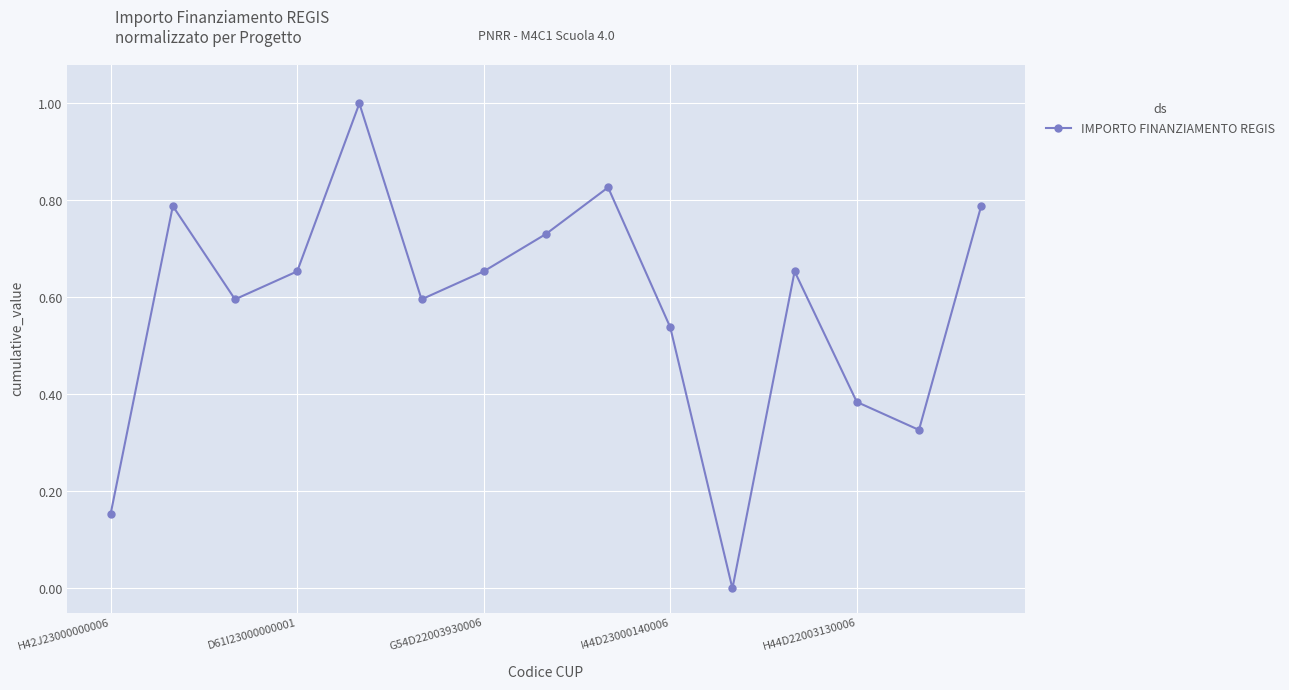

How many interior local valleys (lower than both neighbors) does the data have?

4